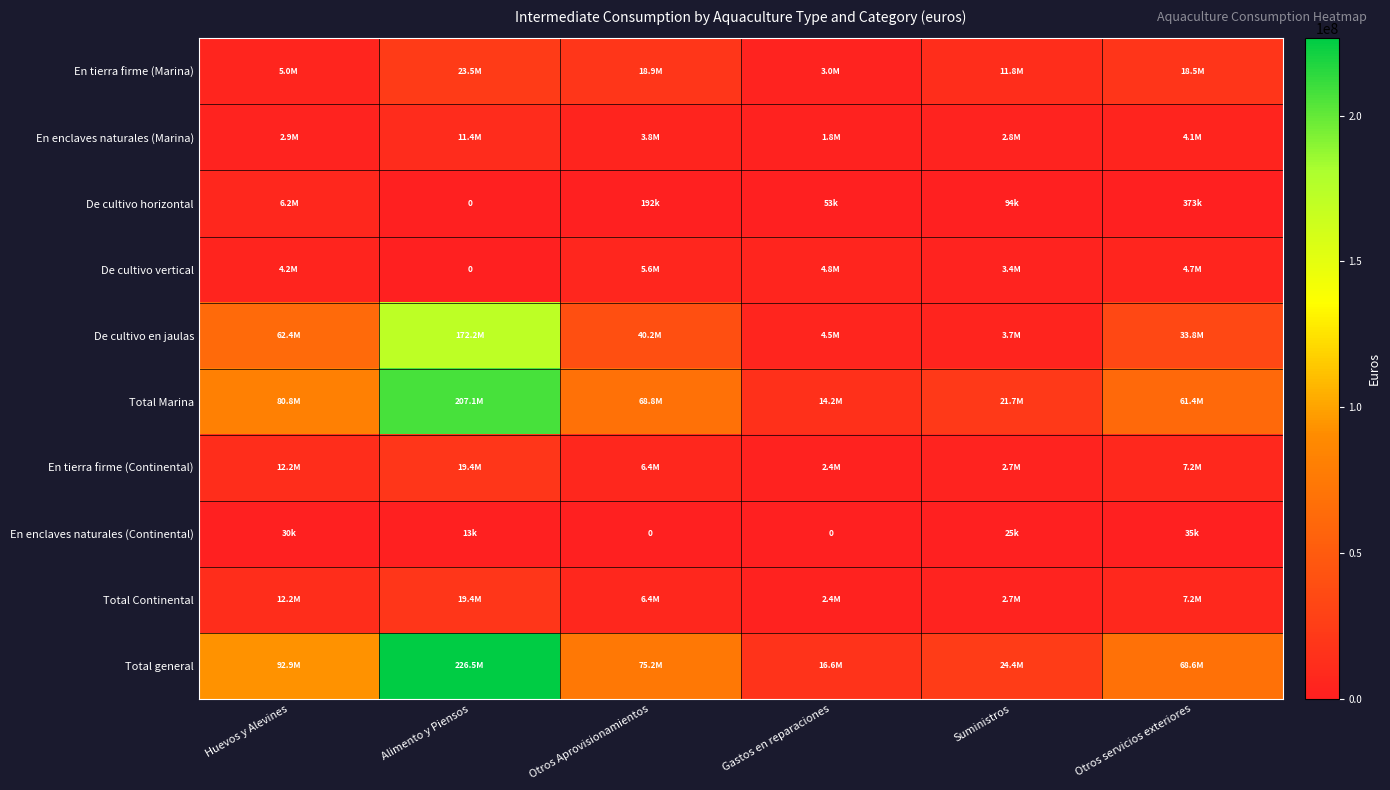

Which series has the largest range (max minus min)?

Total general